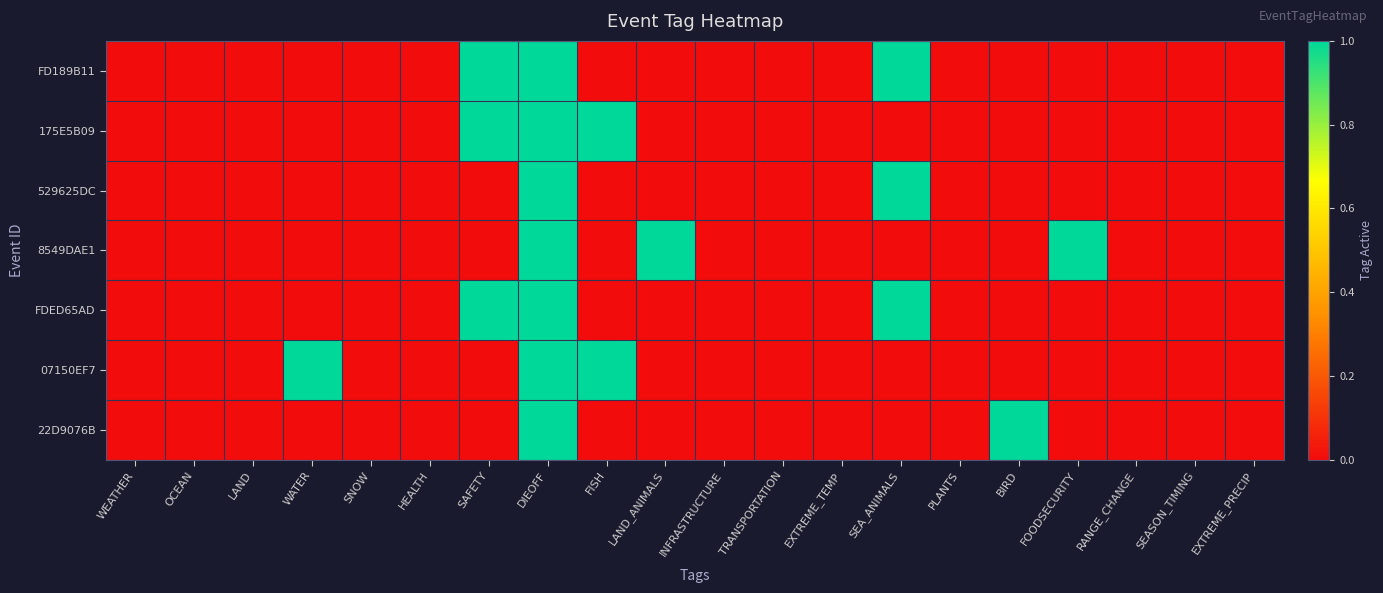

At how many categories does at least one series exceed 0?

8